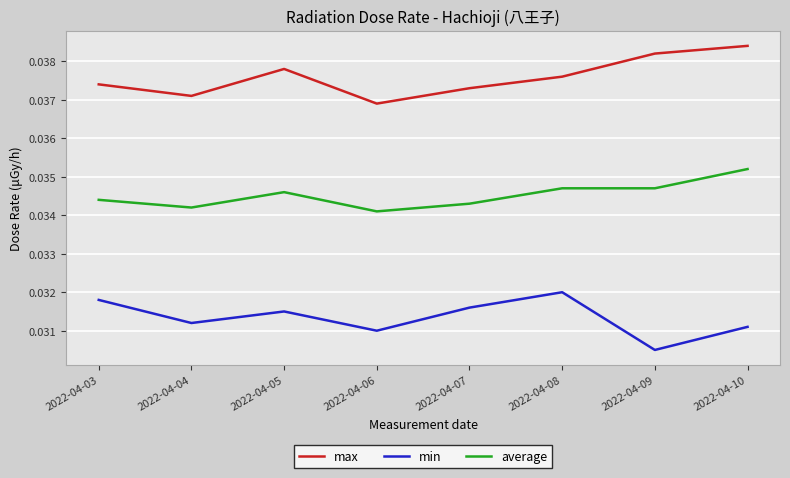

The min series shows 0.1 at 2022-04-08. True or false?

False